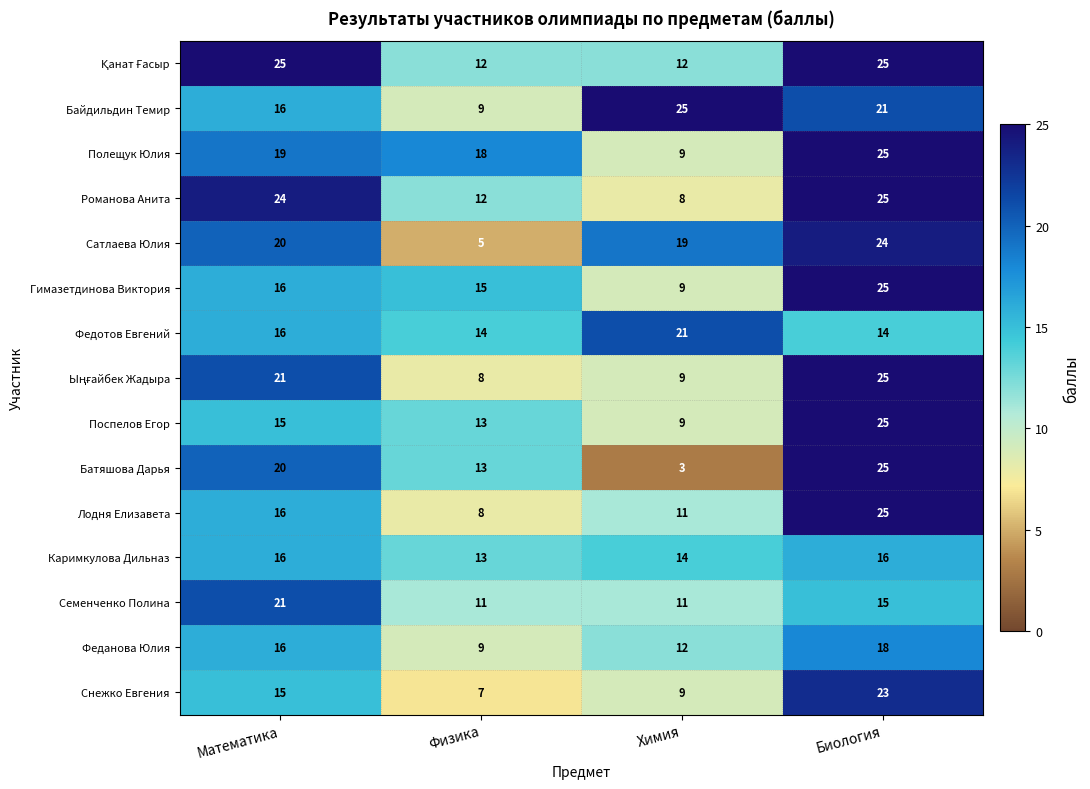

What is the maximum value shown in the chart?

25